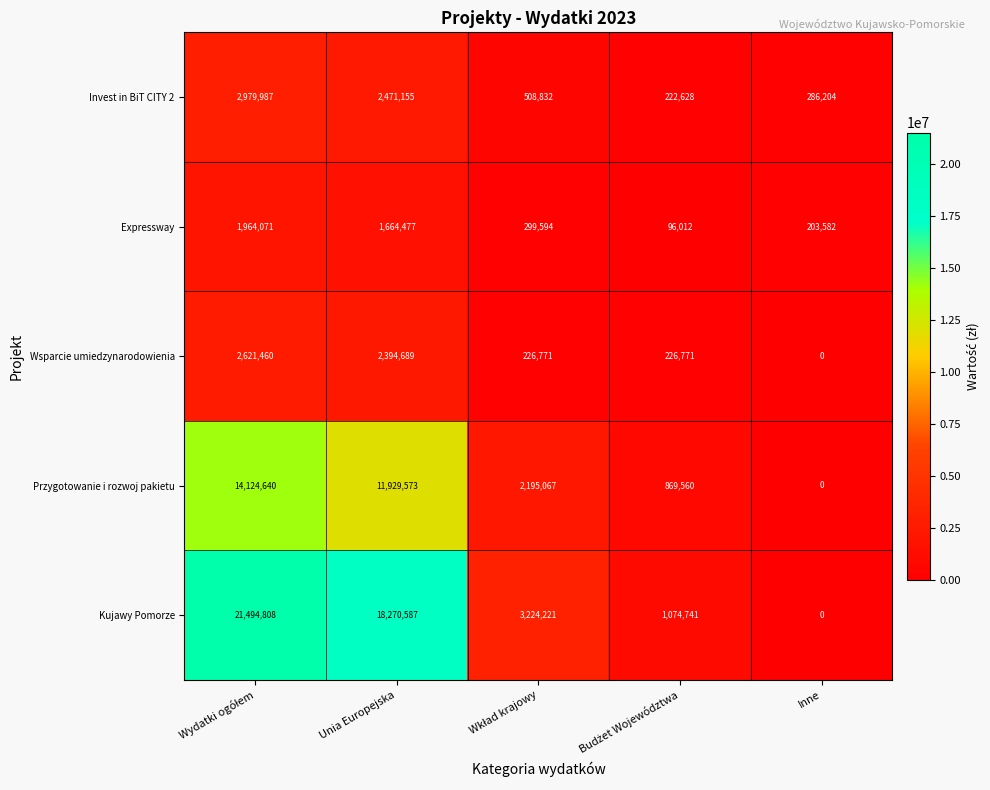

Read the Invest in BiT CITY 2 value at Inne, to the nearest 10.

286200